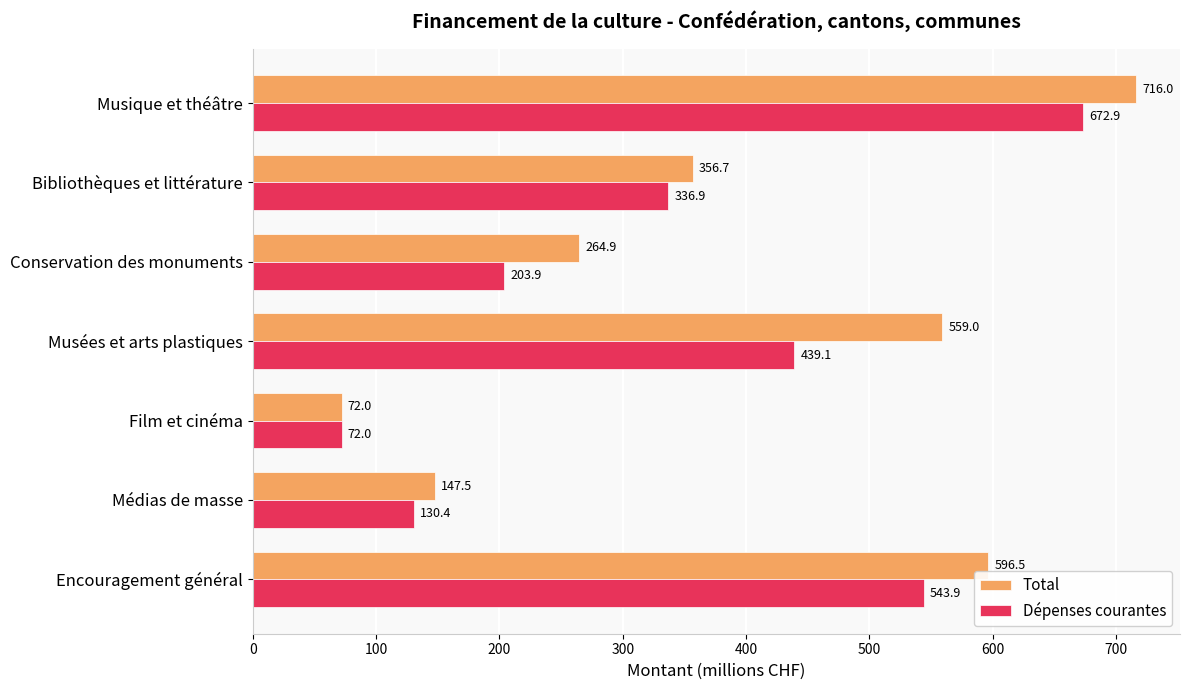

Which series has the widest spread of values?

Total